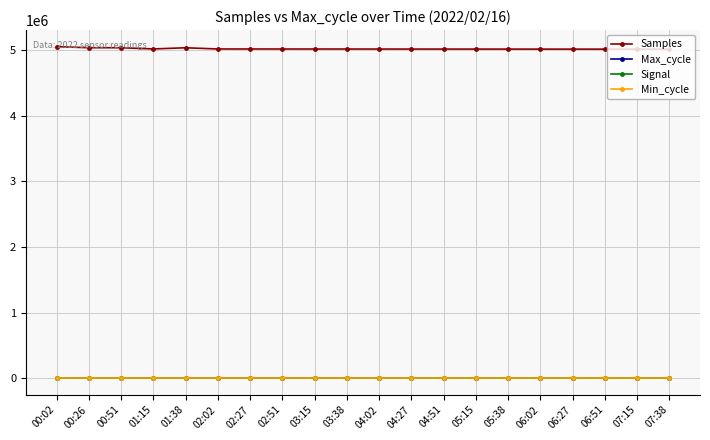

How many lines are shown in the chart?

4